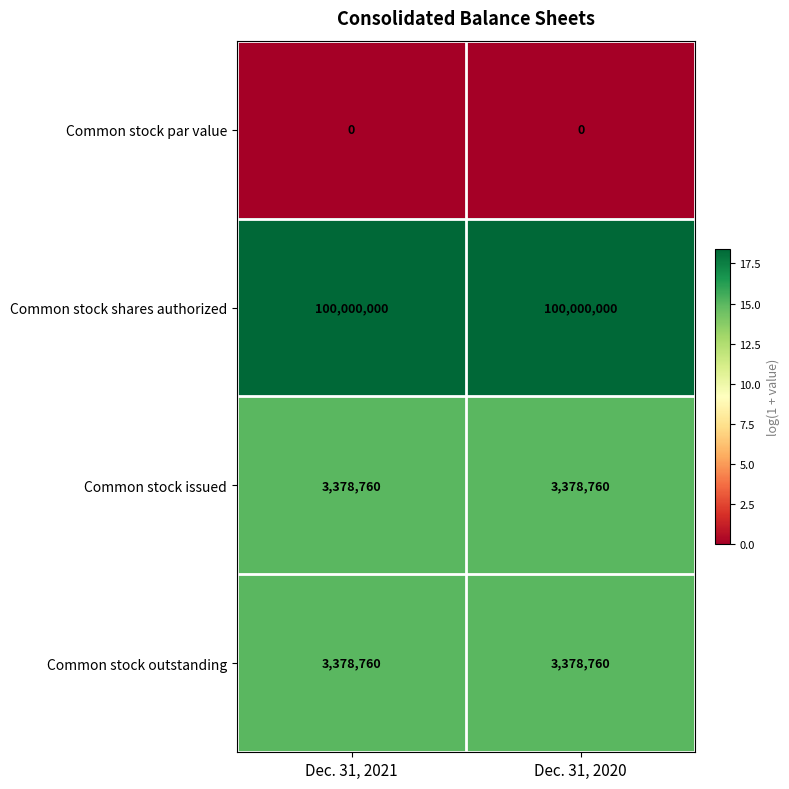

Is the value of Common stock shares authorized at Dec. 31, 2020 greater than the value of Common stock par value at Dec. 31, 2021?

Yes